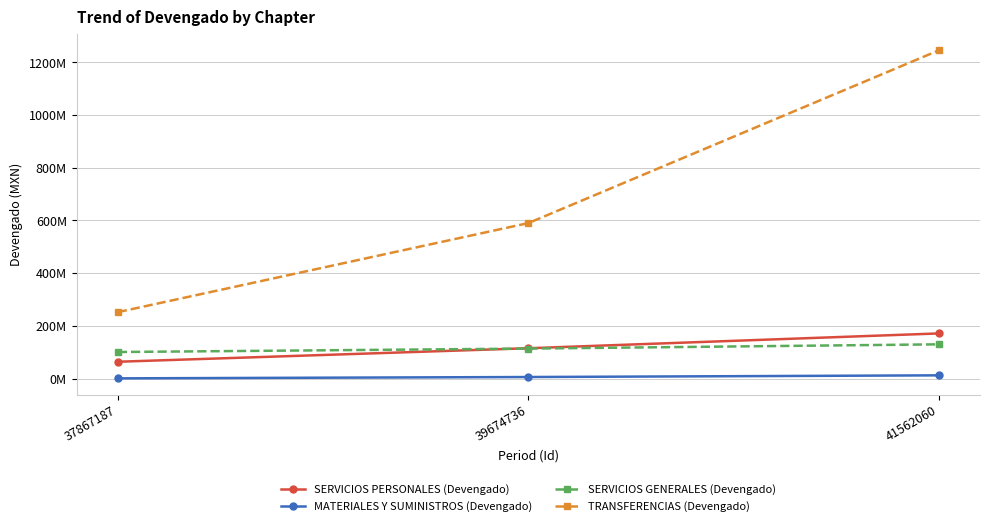

What are all the series names shown in the legend?

SERVICIOS PERSONALES (Devengado), MATERIALES Y SUMINISTROS (Devengado), SERVICIOS GENERALES (Devengado), TRANSFERENCIAS (Devengado)